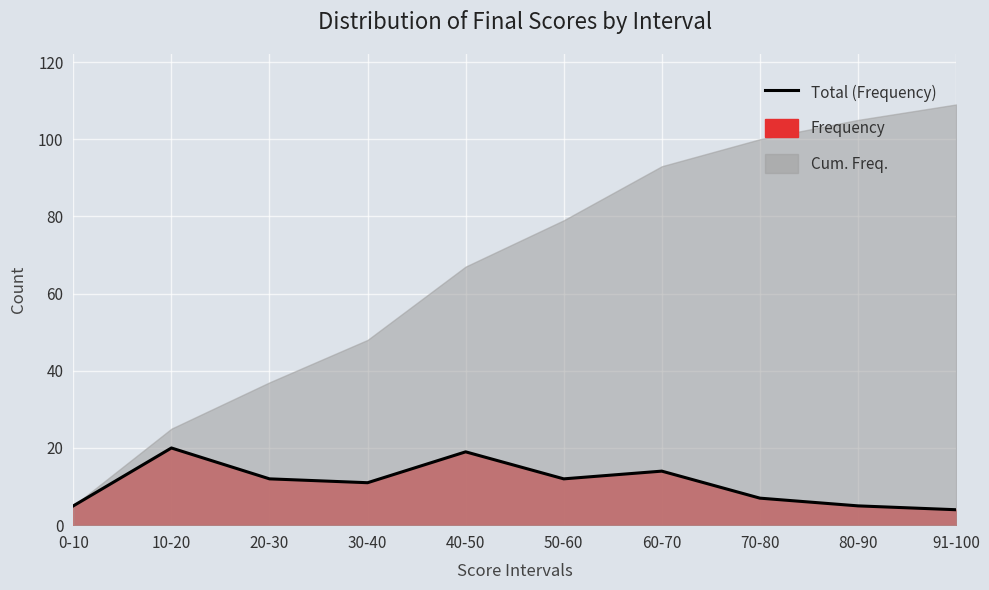

What is the minimum value shown in the chart?

4